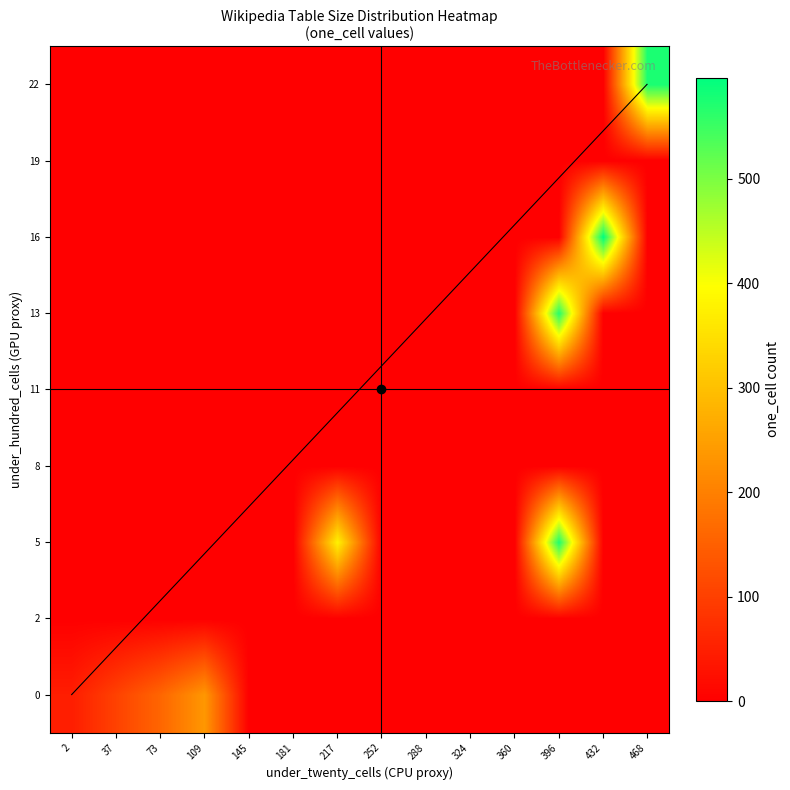

Between 22 and 13, which is larger?

22